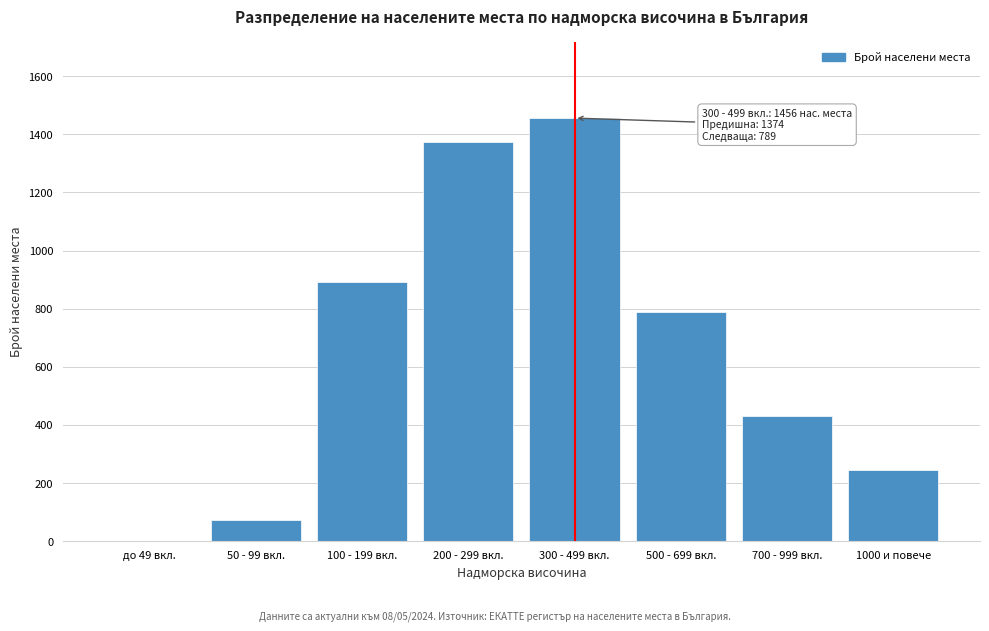

Reading left to right, what are all the values shown in this chart?

до 49 вкл.=0	50 - 99 вкл.=72	100 - 199 вкл.=892	200 - 299 вкл.=1374	300 - 499 вкл.=1456	500 - 699 вкл.=789	700 - 999 вкл.=432	1000 и повече=244